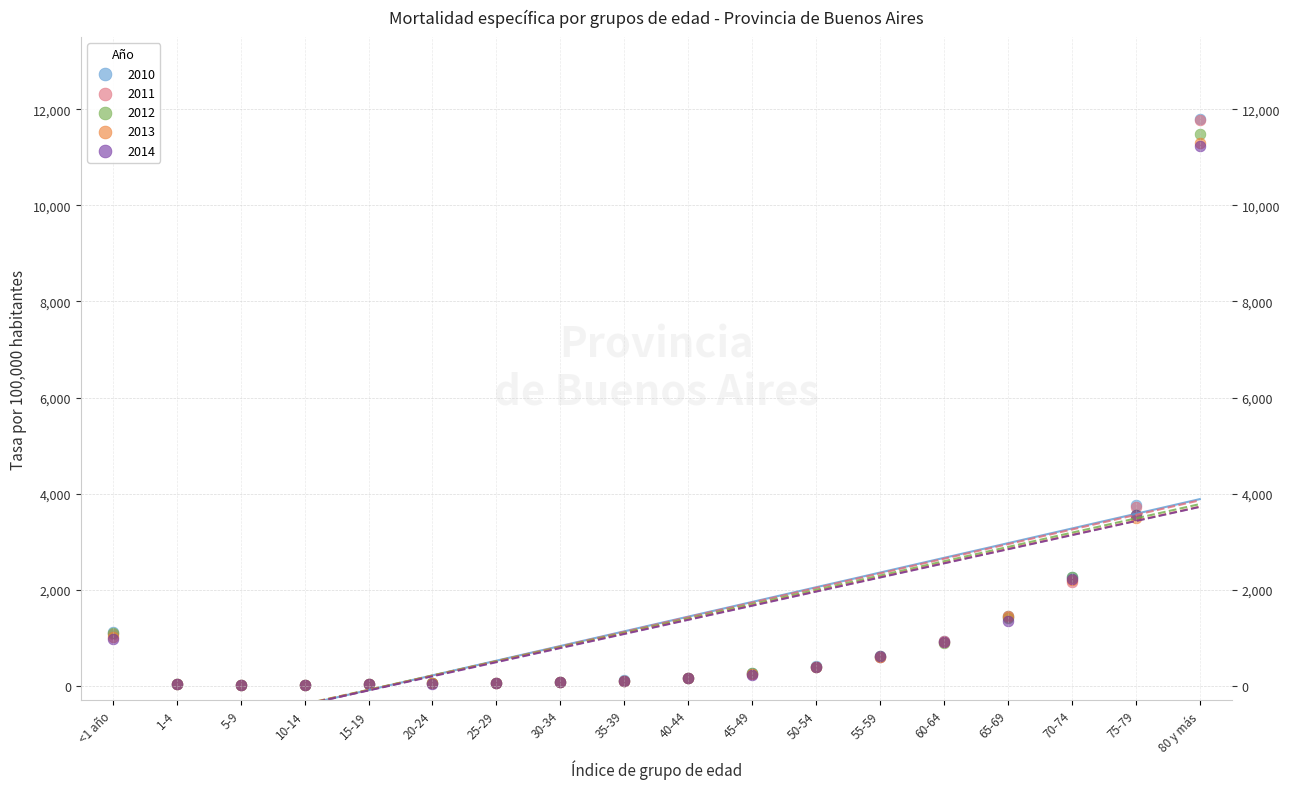

Which series has the widest spread of Y values?

2010